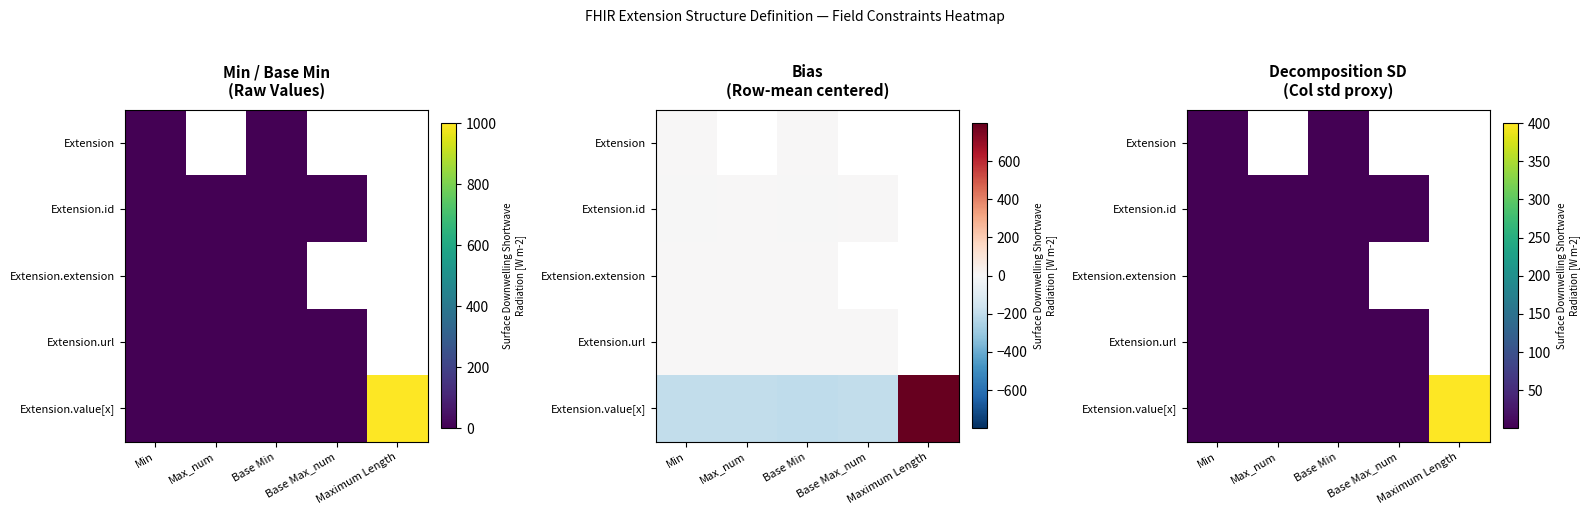

What is the approximate value of Extension.id at Base Max_num?

0.5